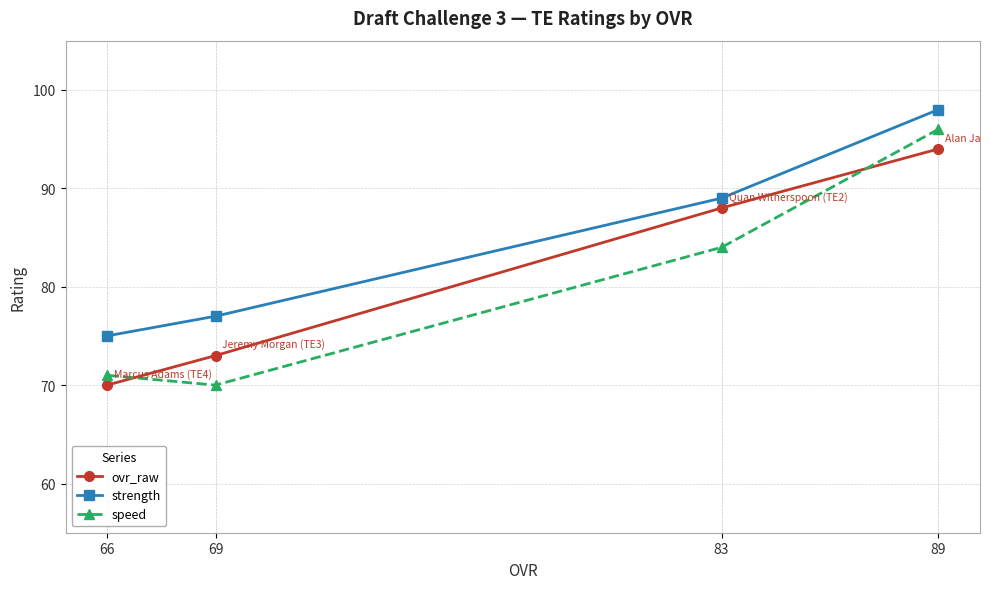

At which category does the chart reach its peak across all series?

89